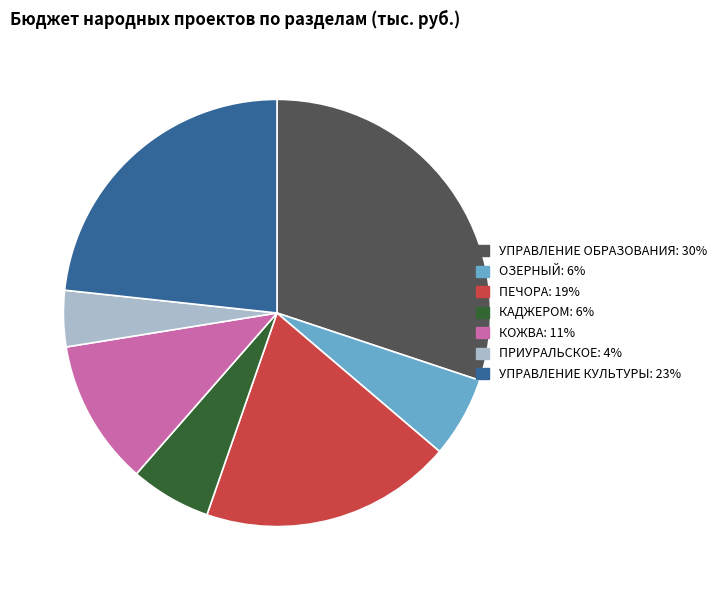

Is there a majority slice in this chart?

No